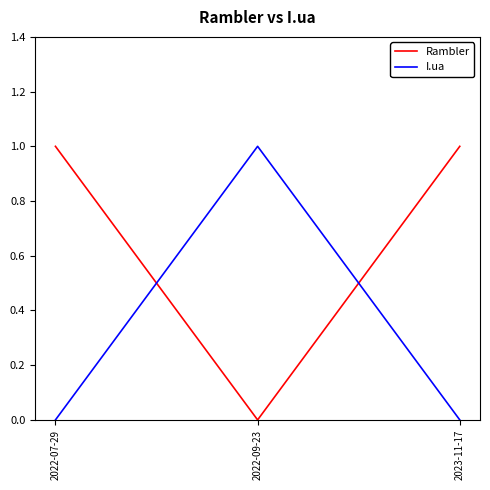

Which series has the largest total across all categories?

Rambler